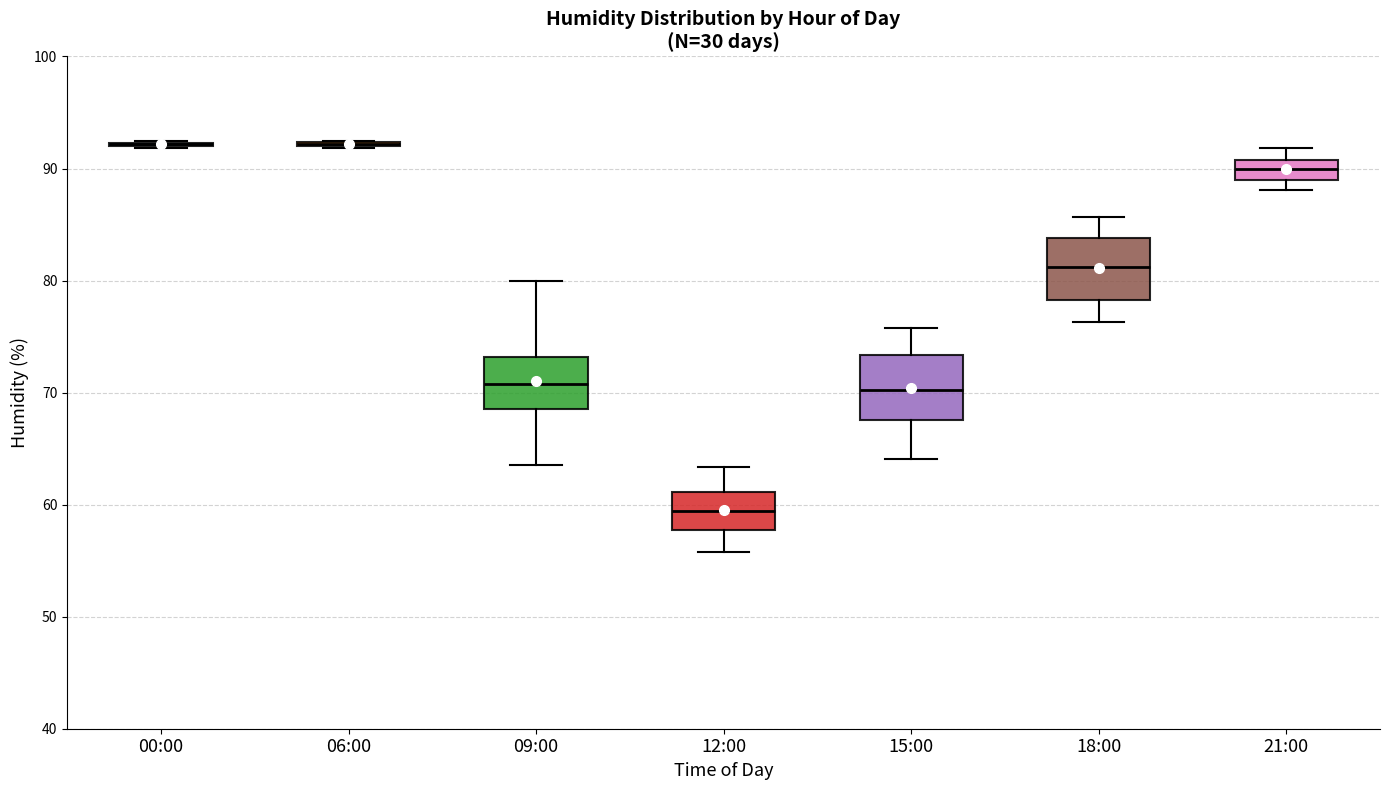

Where does the upper whisker of the box for 18:00 end on the y-axis? The values are not printed on the chart, so give them approximately, as read against the axis.

86